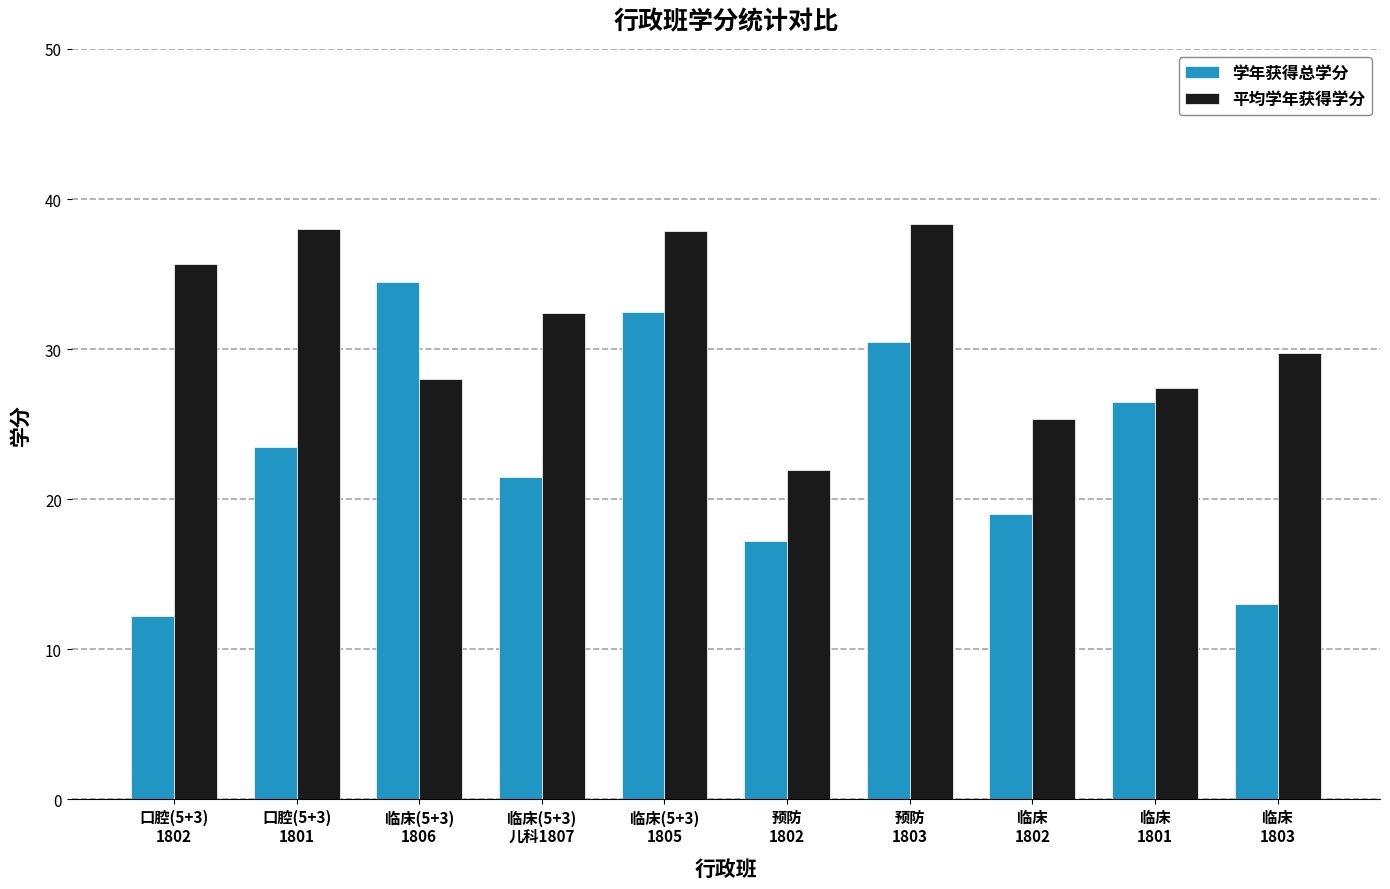

What is the value of the 平均学年获得学分 bar at the 4th from the left?

32.4